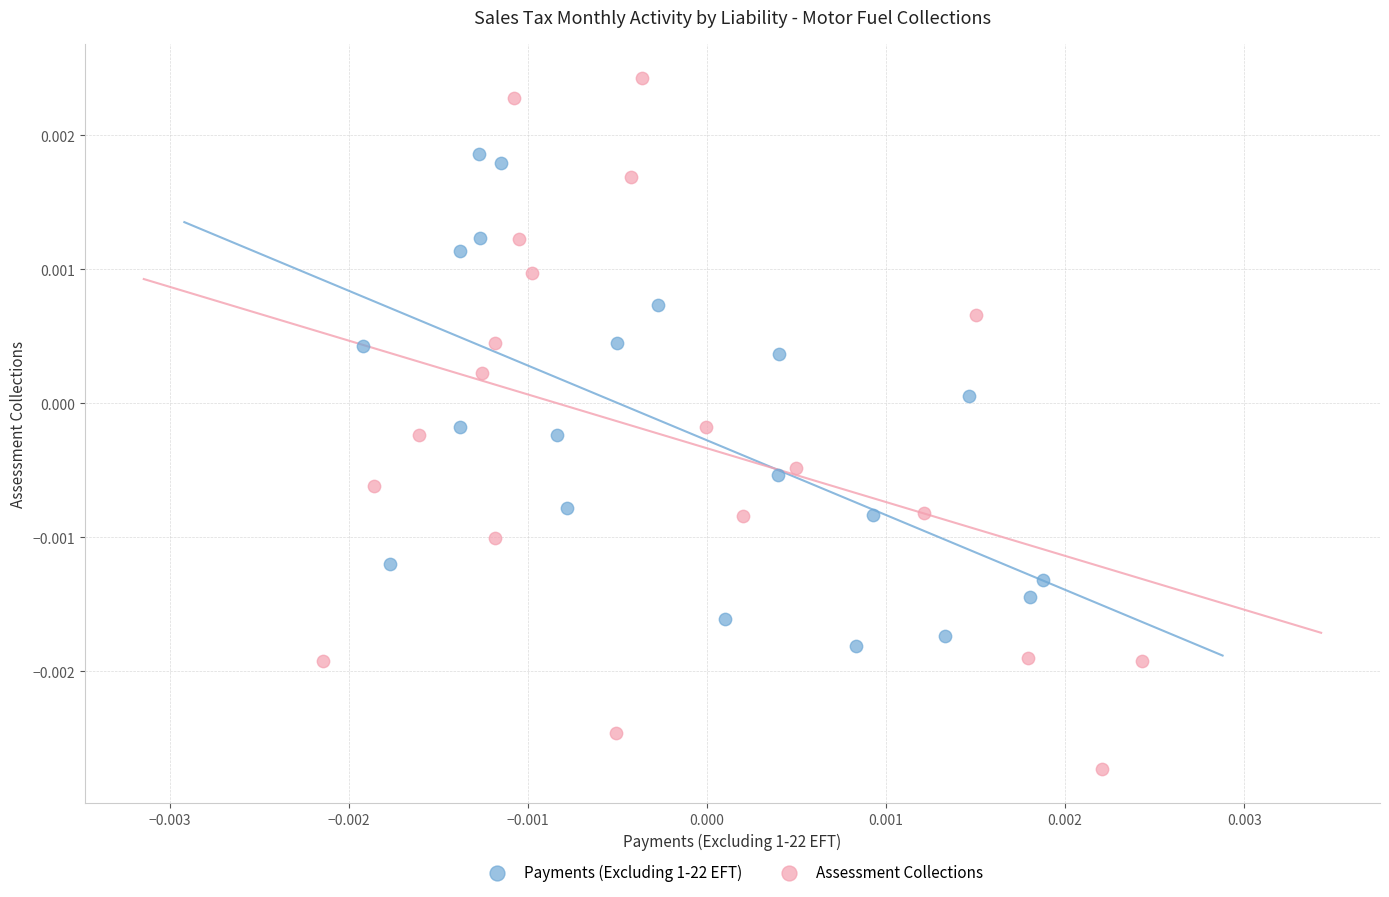

Which series contains the lowest Y value?

Assessment Collections